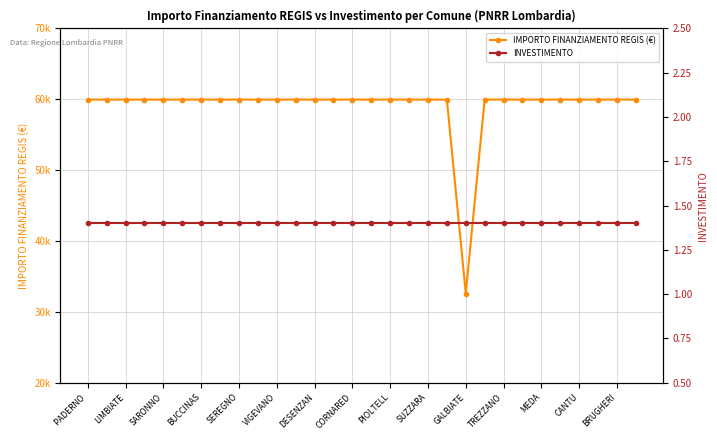

What is the maximum value shown in the chart?

59966.0